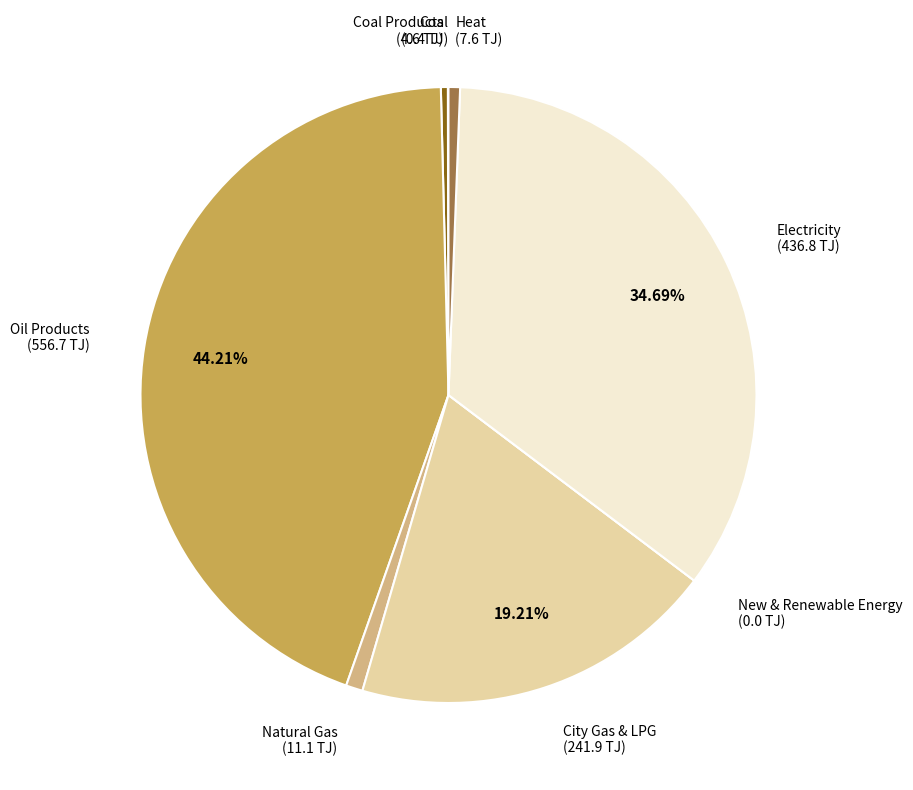

What is the largest slice in the pie chart?

Oil Products